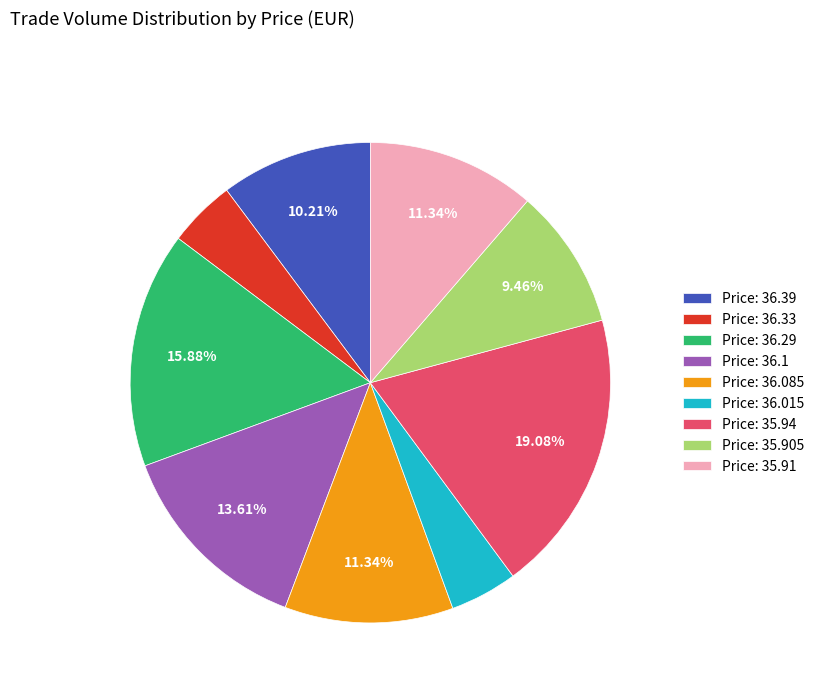

Do Price: 36.29 and Price: 35.91 together represent more than half of the pie?

No